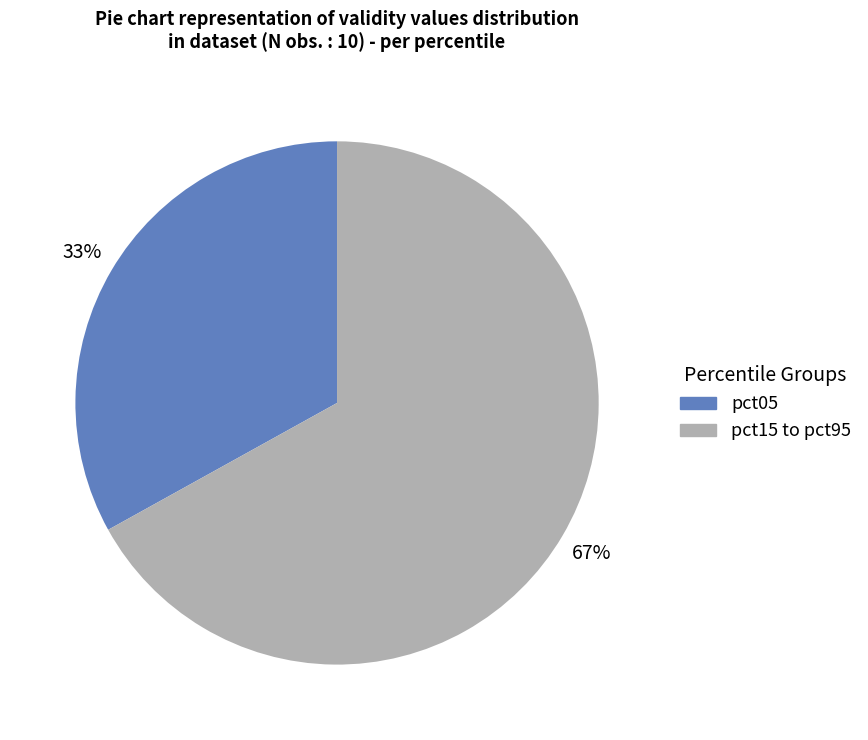

To the nearest percent, what is the difference between the largest and smallest slice percentages?

34%